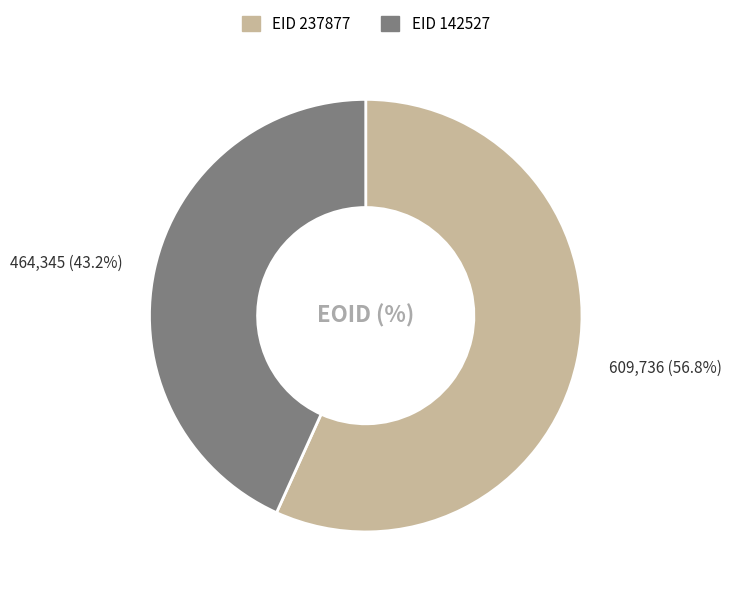

Is there a majority slice in this chart?

Yes